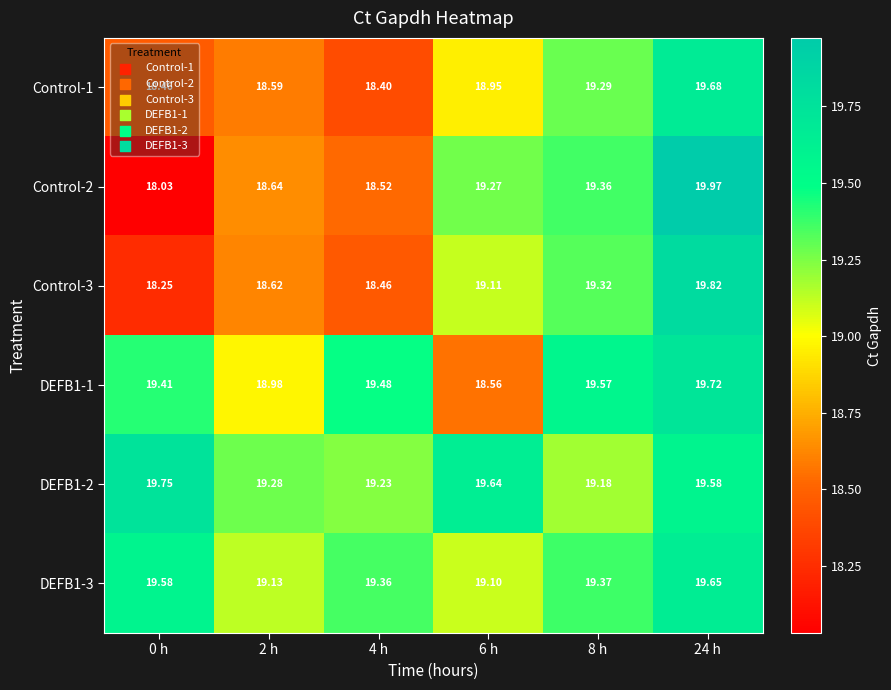

What is the total value across all series at 8 h?

116.1